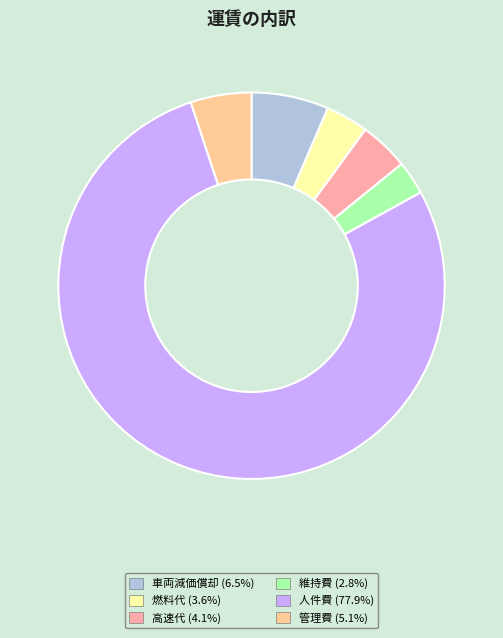

To the nearest percent, what is the average slice percentage?

17%